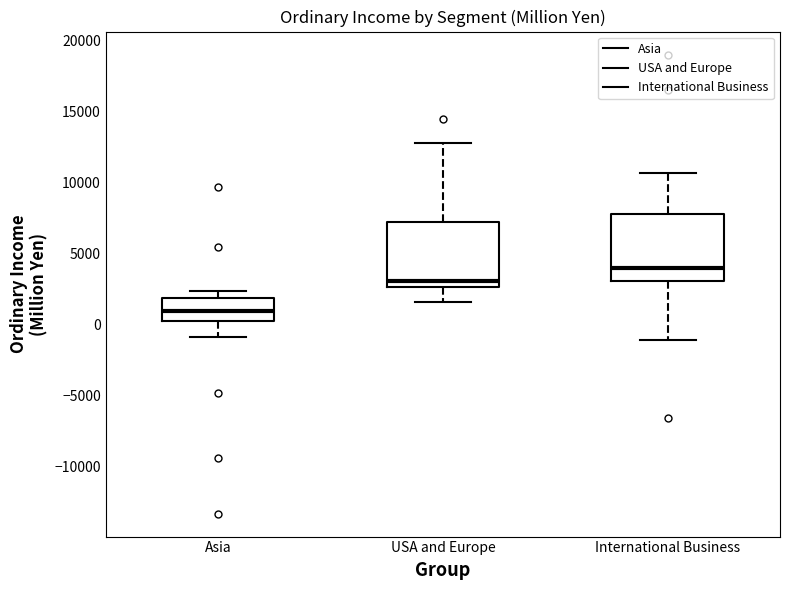

Reading left to right, transcribe this box plot: for each box, give where its median line is, the range the box spans, and where its two whiskers end, as read against the y-axis. The values are not printed on the chart, so give them approximately, as read against the axis.

Asia: median 1000, box 0 to 2000, whiskers -1000 to 2500
USA and Europe: median 3000, box 2500 to 7000, whiskers 1500 to 12500
International Business: median 4000, box 3000 to 7500, whiskers -1000 to 10500